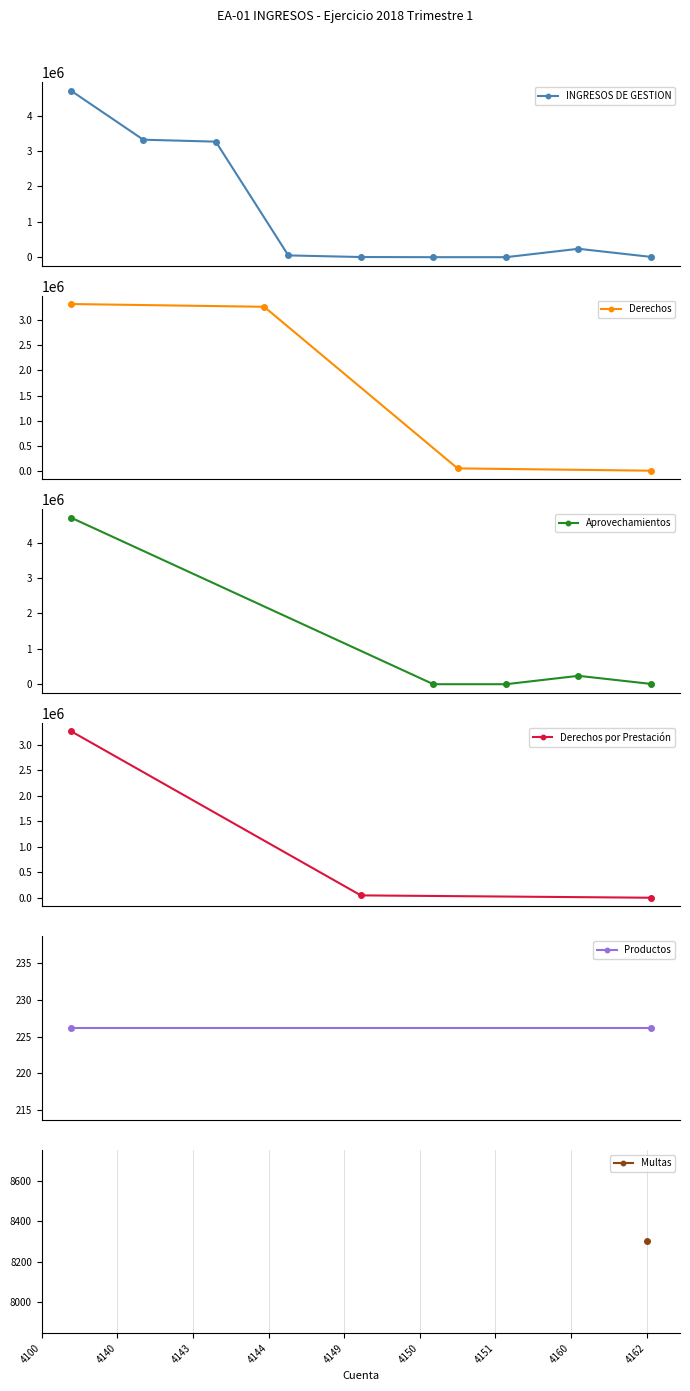

How many values in the INGRESOS DE GESTION series exceed 50538?

5